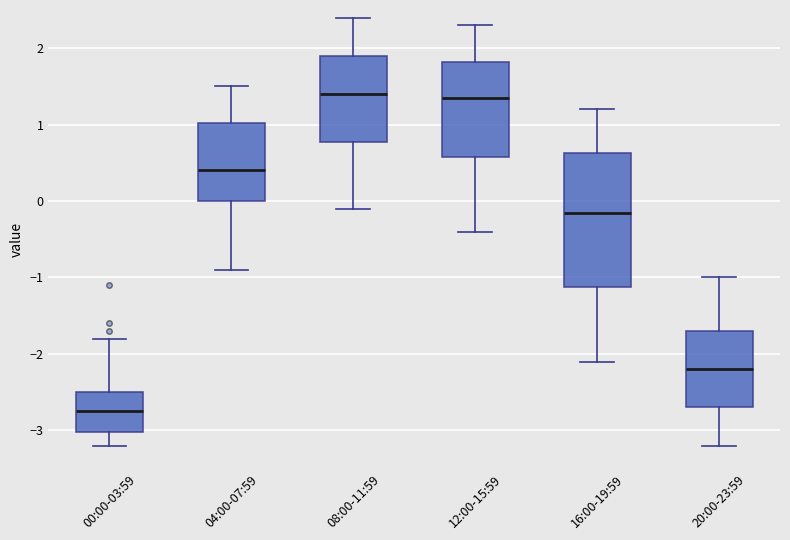

Comparing the boxes themselves (not the whiskers), which one is the tallest?

16:00-19:59